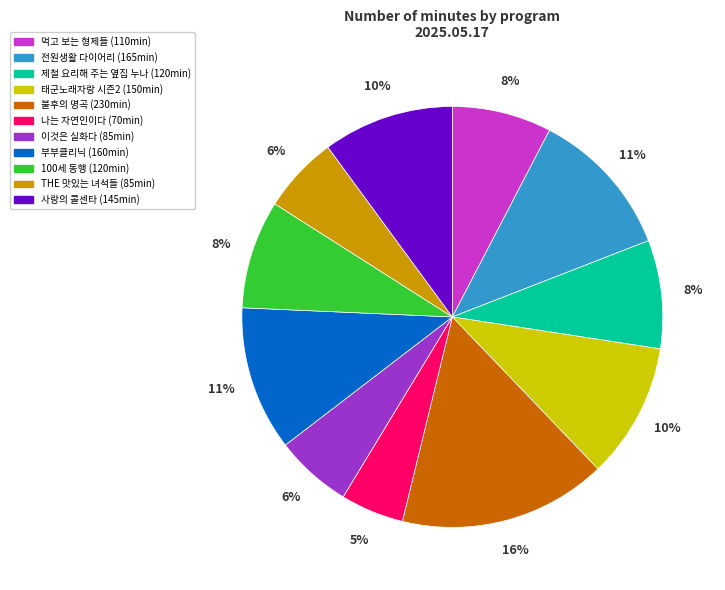

Does any single category account for the majority?

No